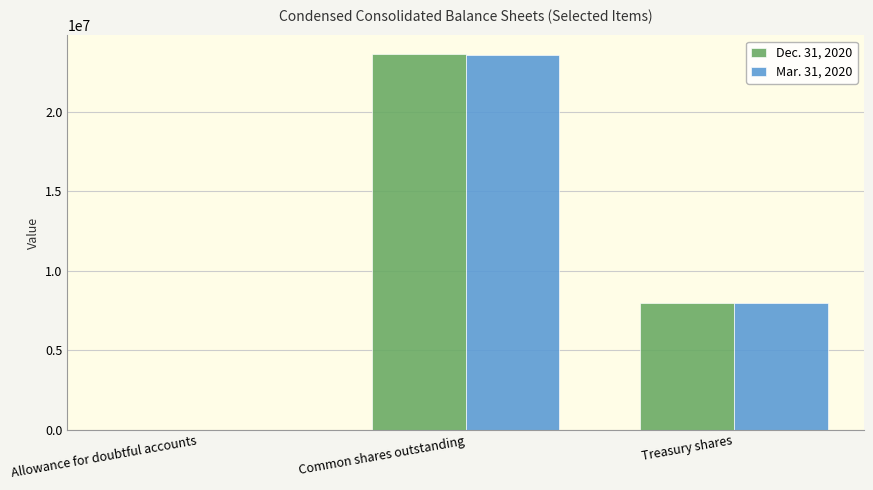

What is the average value of the Dec. 31, 2020 series?

10536055